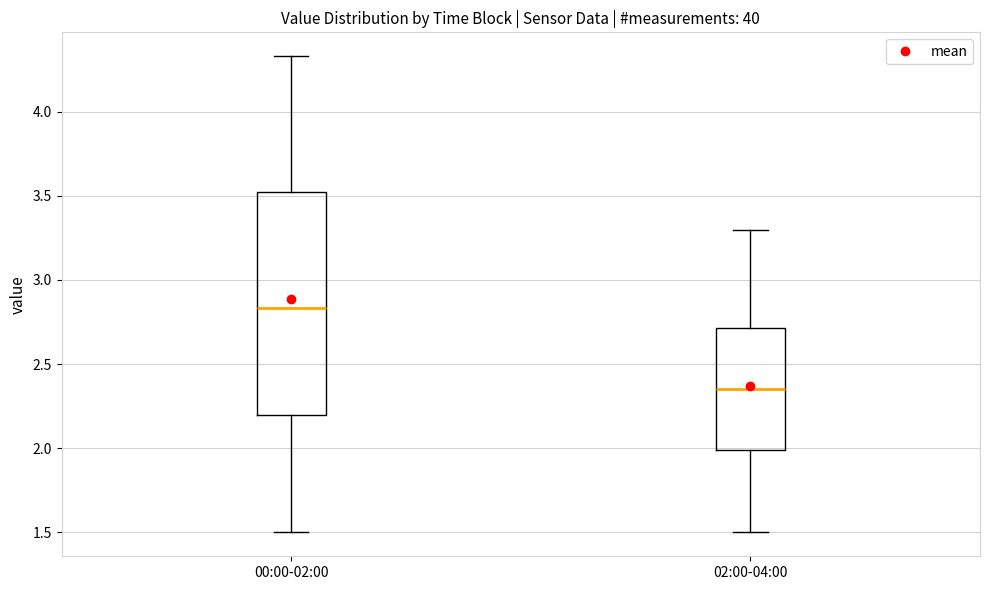

Where is the upper edge of the box for 00:00-02:00 on the y-axis? The values are not printed on the chart, so give them approximately, as read against the axis.

3.55